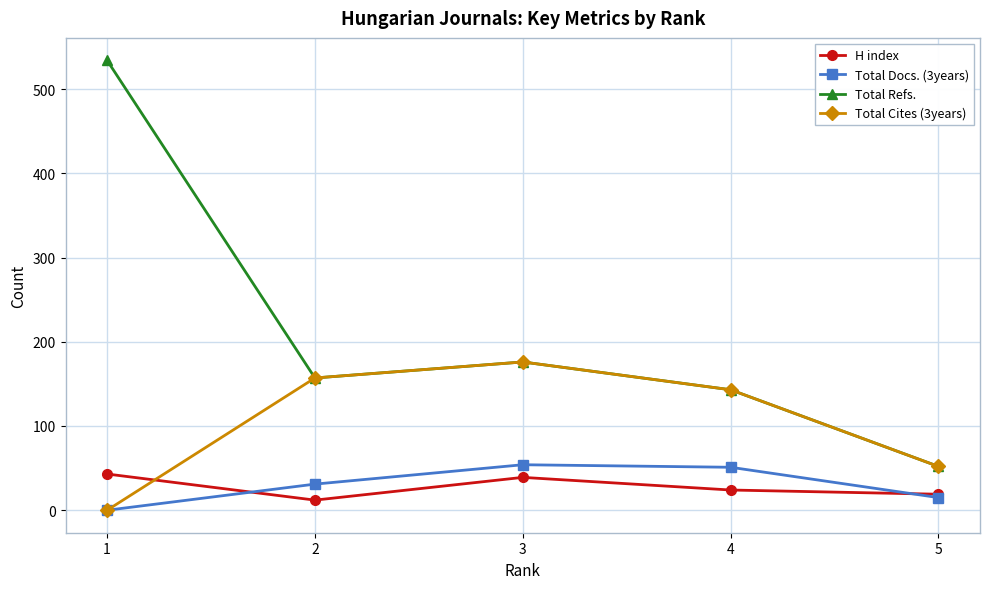

The value of Total Refs. at 4 is 75. True or false?

False